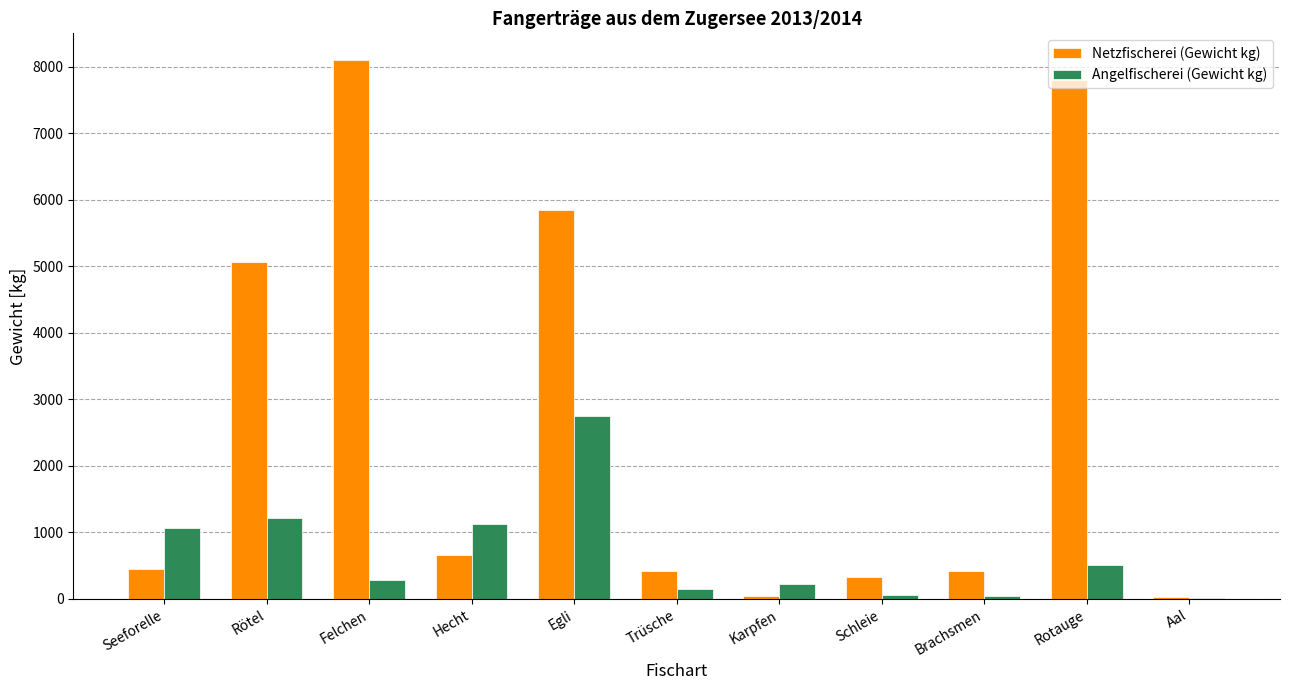

At which label does Angelfischerei (Gewicht kg) reach its peak?

Egli